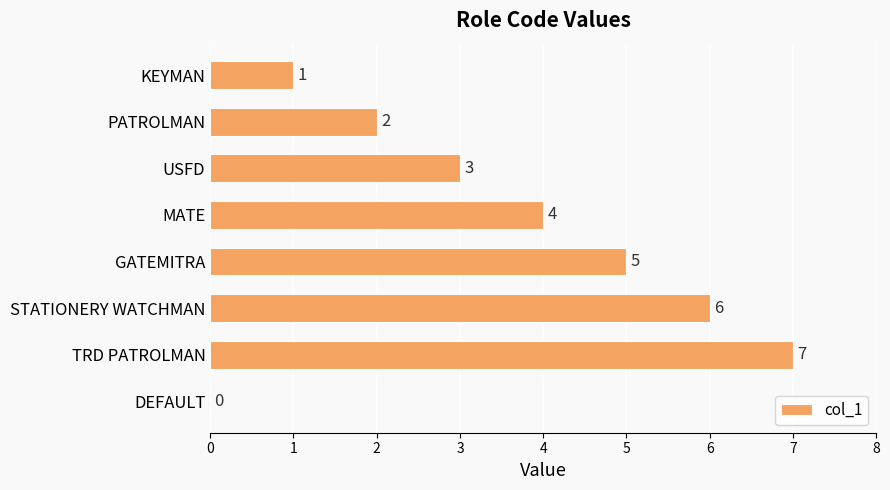

Are the bars horizontal?

Yes